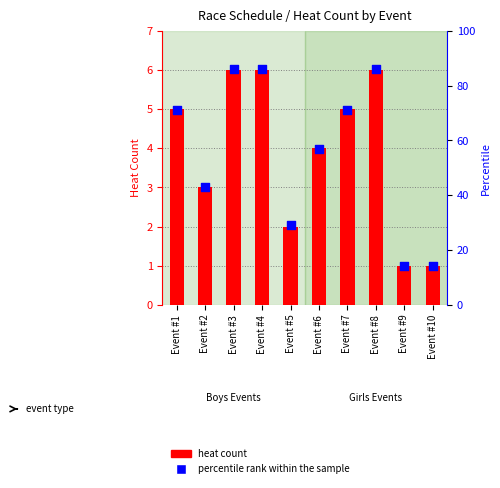

At how many categories does at least one series exceed 59?

5